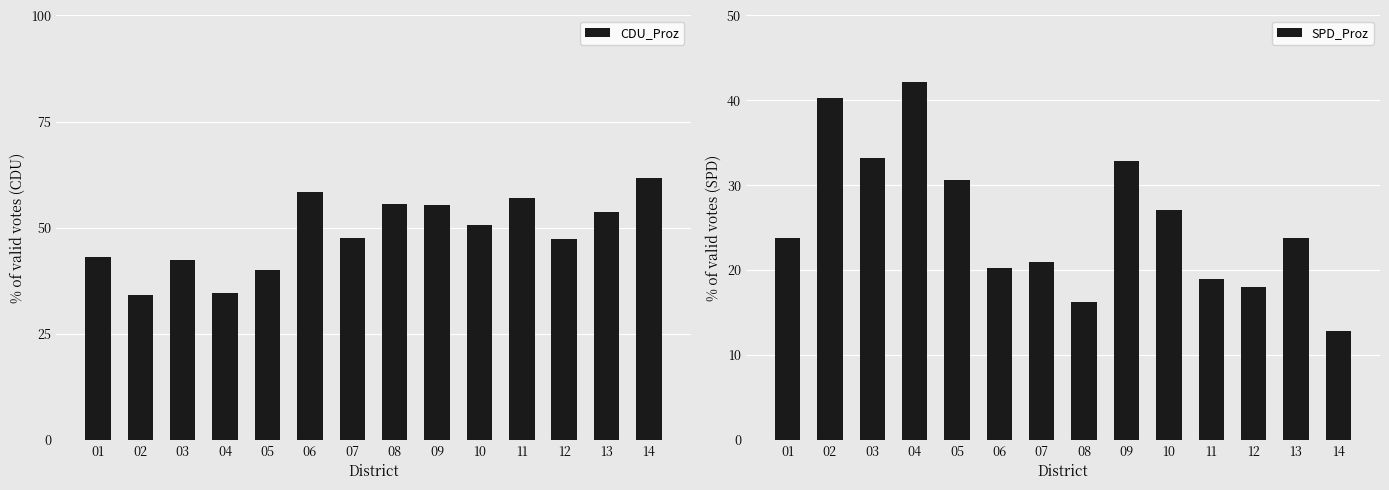

What are all the series names shown in the legend?

CDU_Proz, SPD_Proz